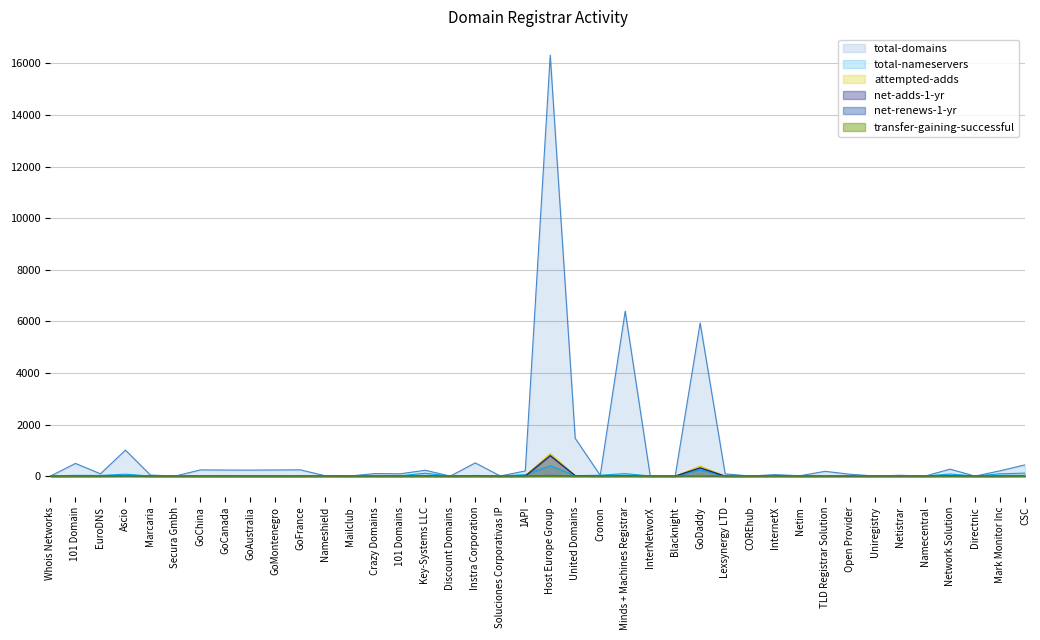

What is the label of the 15th point from the left?

101 Domains